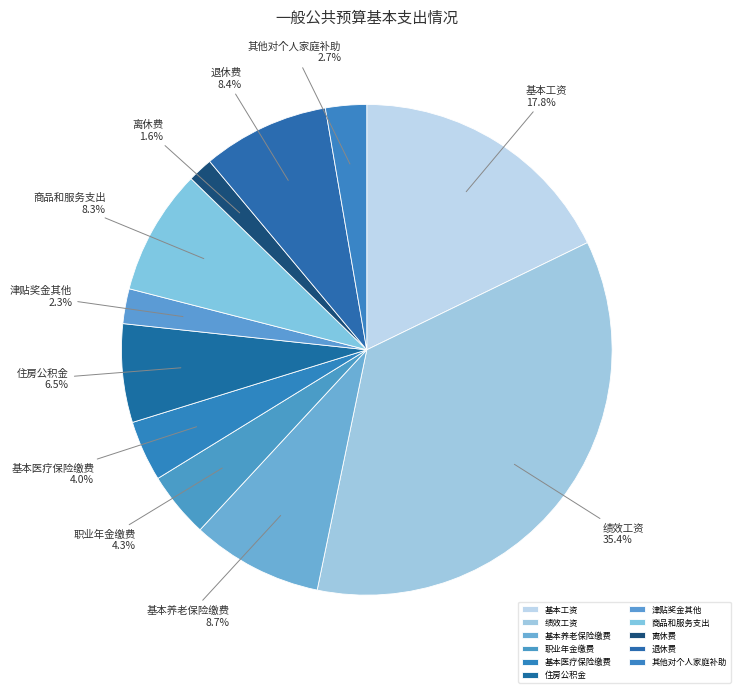

What is the smallest slice in the pie chart?

离休费